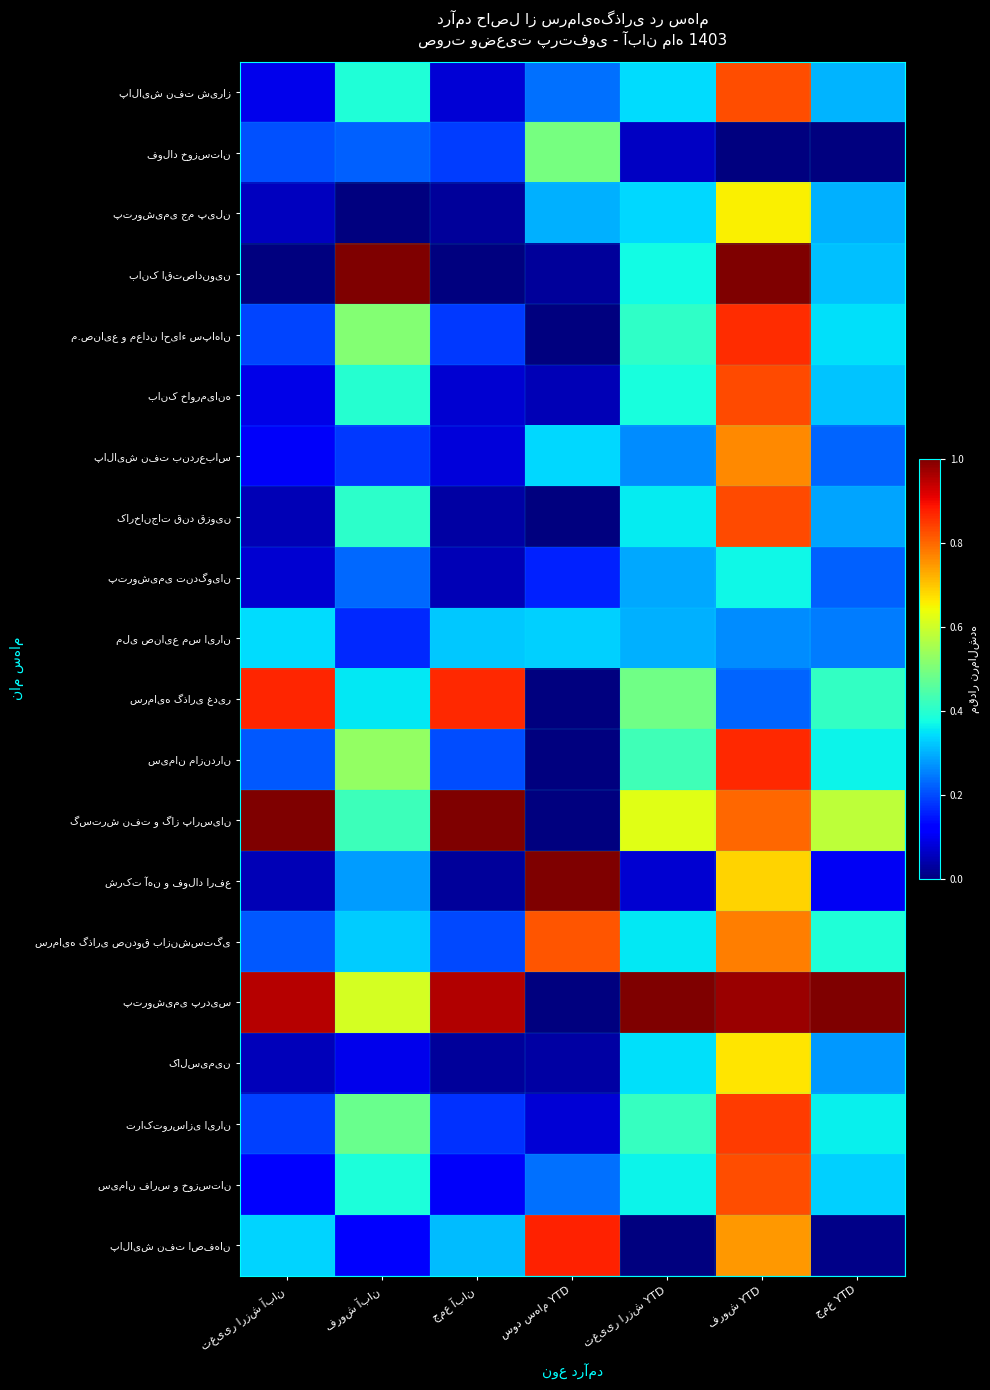

What is the difference between the پتروشیمی پردیس values at فروش YTD and سود سهام YTD?

1.0